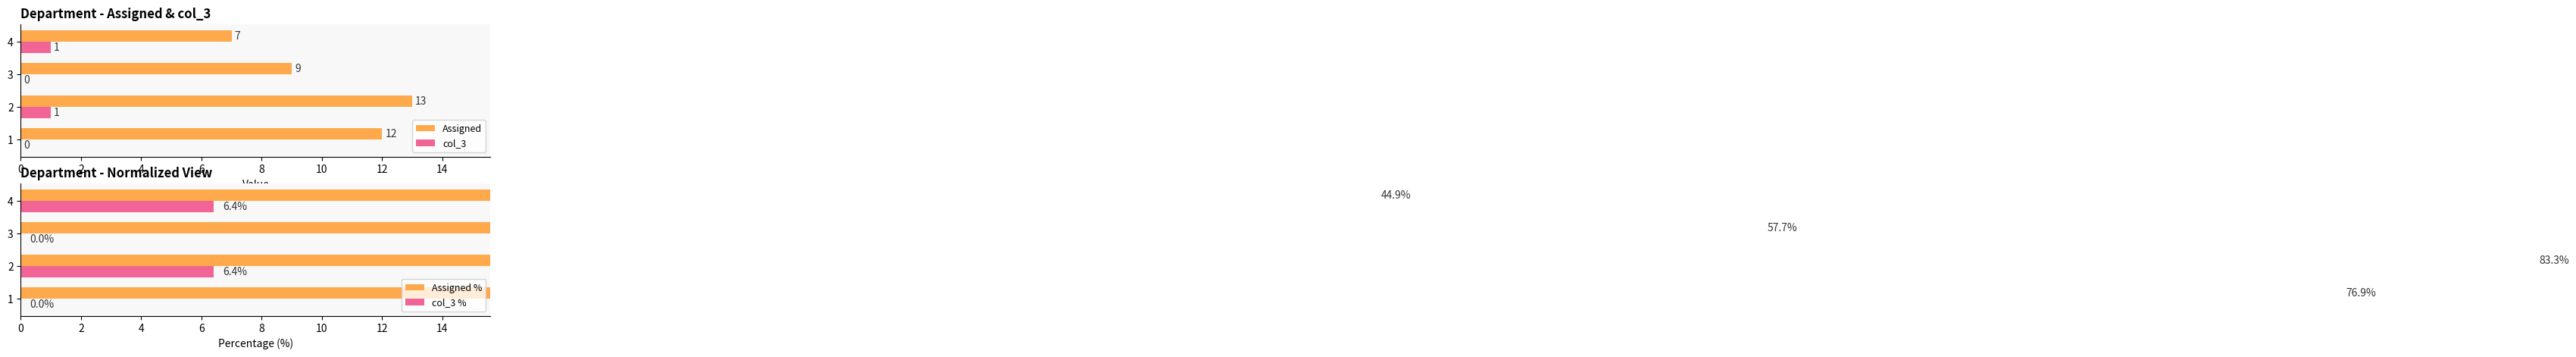

Rank the series by their maximum value, from lowest to highest.

col_3, col_3 %, Assigned, Assigned %